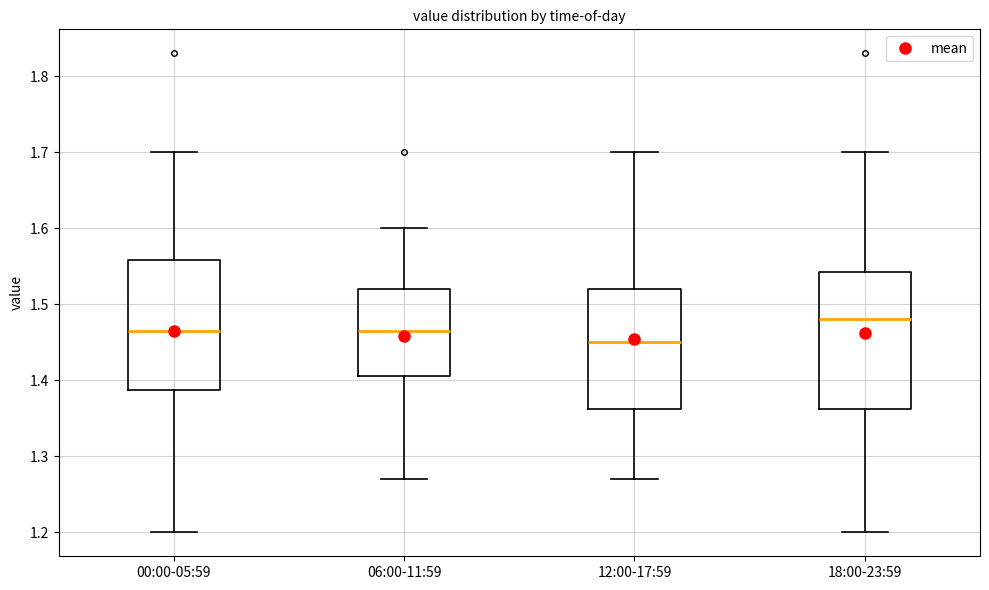

Reading left to right, transcribe this box plot: for each box, give where its median line is, the range the box spans, and where its two whiskers end, as read against the y-axis. The values are not printed on the chart, so give them approximately, as read against the axis.

00:00-05:59: median 1.47, box 1.39 to 1.56, whiskers 1.20 to 1.70
06:00-11:59: median 1.47, box 1.41 to 1.52, whiskers 1.27 to 1.60
12:00-17:59: median 1.45, box 1.36 to 1.52, whiskers 1.27 to 1.70
18:00-23:59: median 1.48, box 1.36 to 1.54, whiskers 1.20 to 1.70